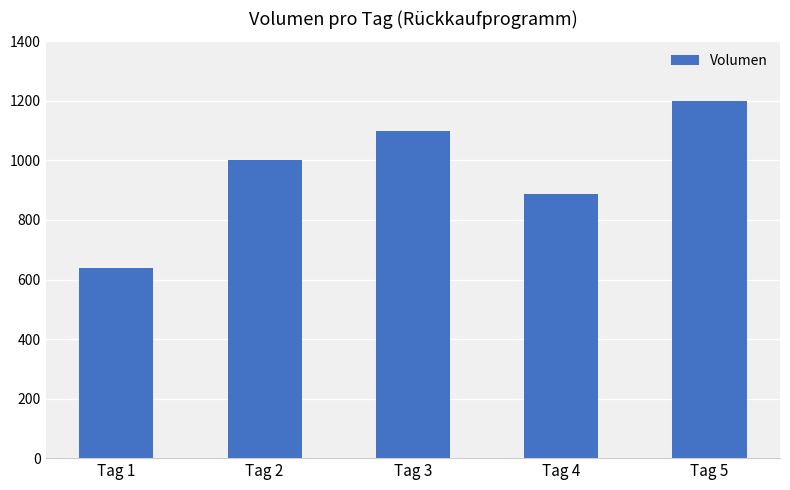

Reading left to right, what are all the values shown in this chart?

640	1000	1100	888	1200